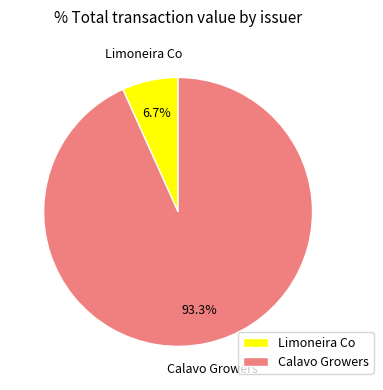

What portion of the pie excludes Calavo Growers?

6.7%